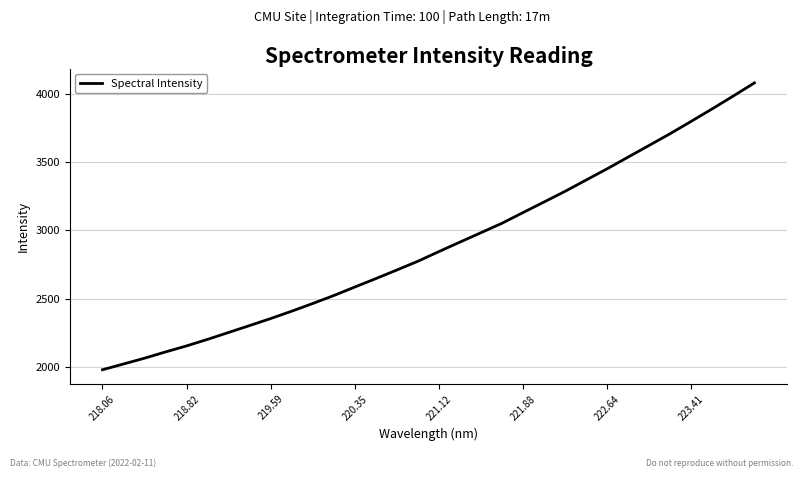

What is the greatest value displayed?

4078.3